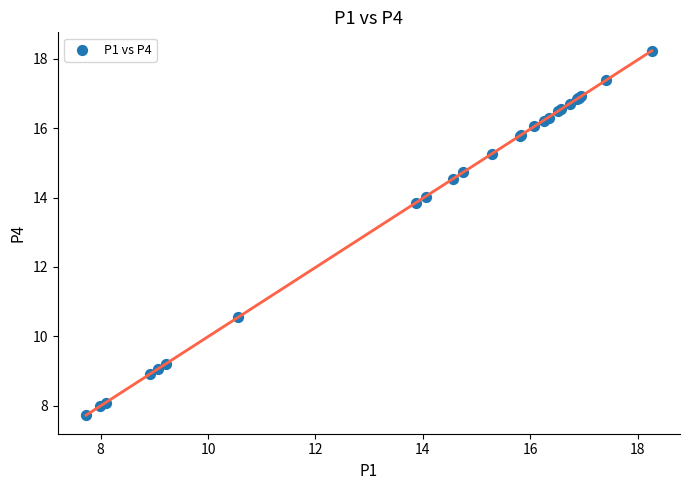

What Y value in the scatter plot is closest to 12?

10.6